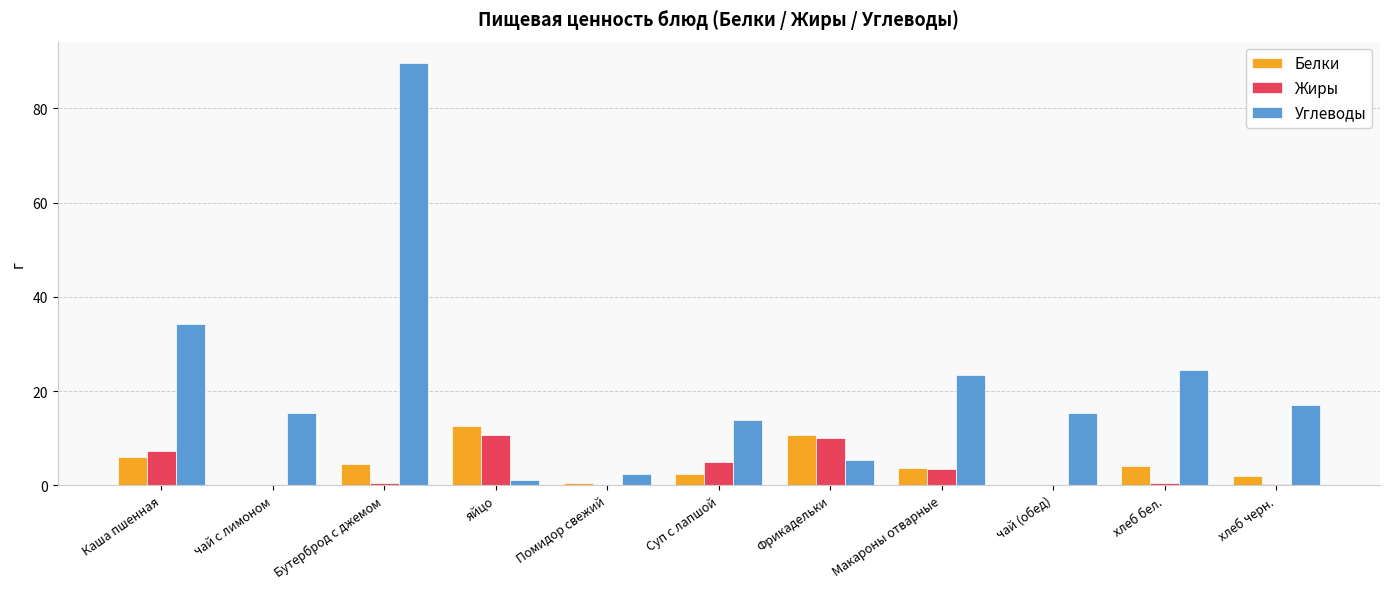

How many groups of bars are there?

11